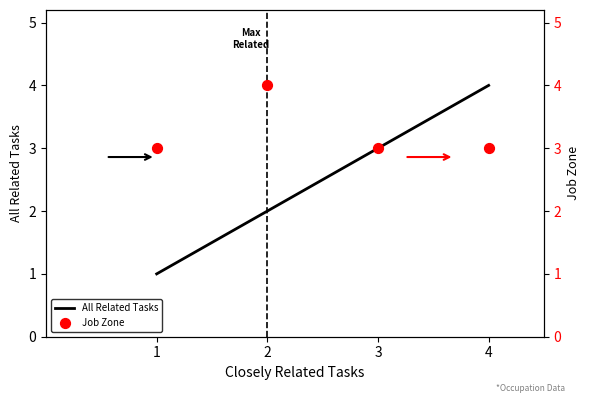

Which series has the widest spread of Y values?

All Related Tasks